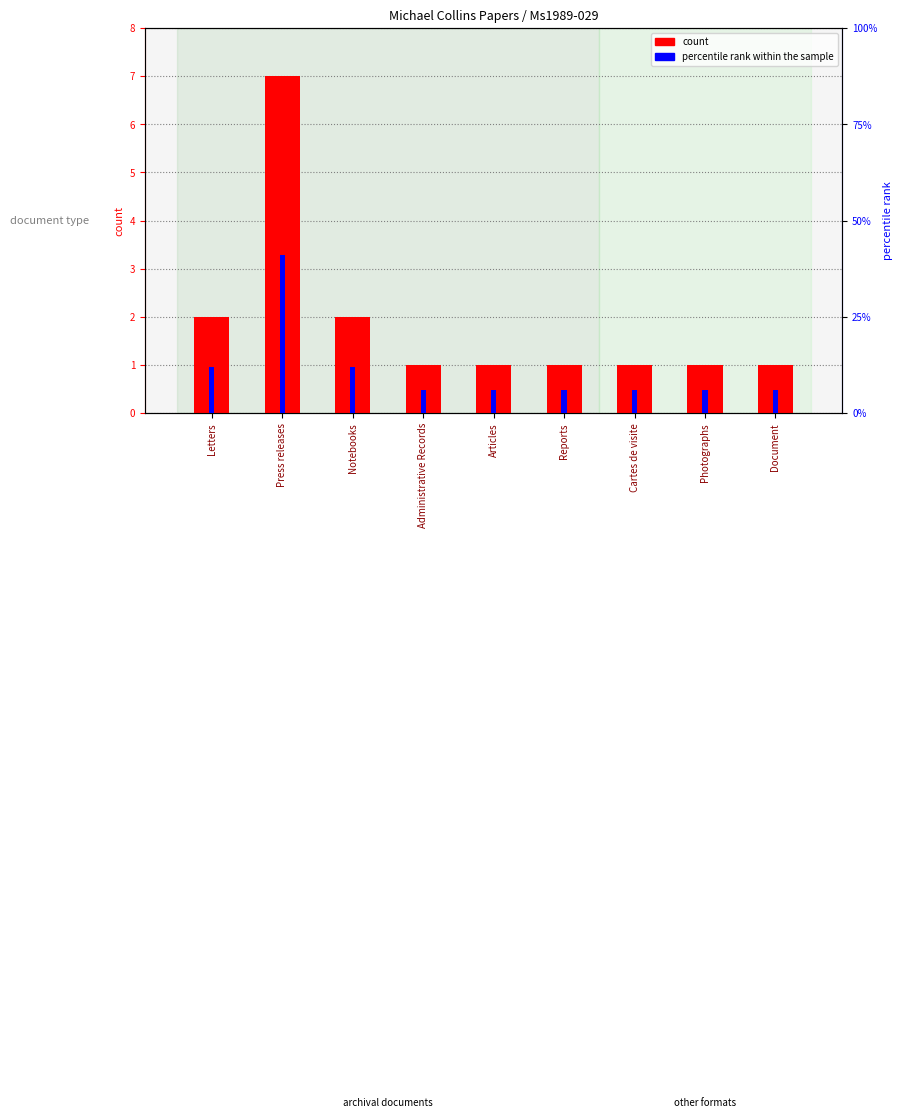

What is the difference between the maximum and second lowest values in the count series?

6.0